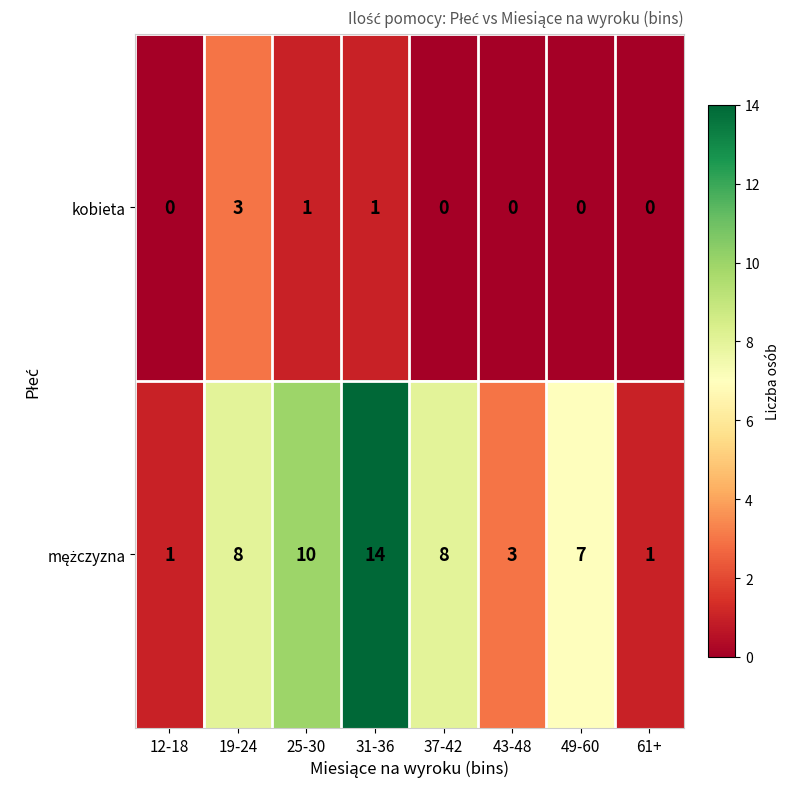

True or false: kobieta has a value of 0 at 43-48.

True